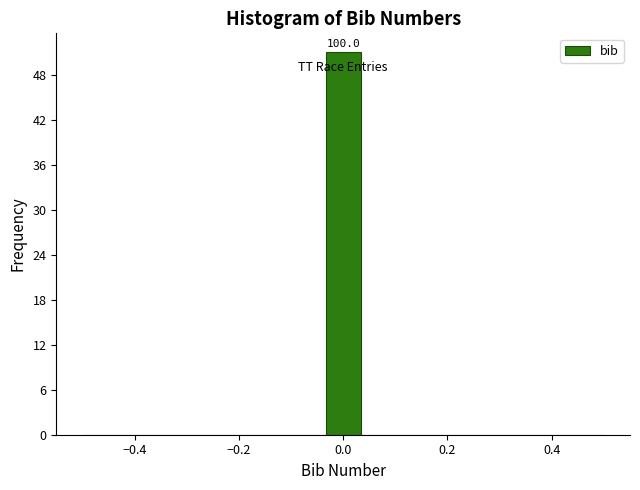

Read against the x-axis, roughly where is the centre of the tallest bar?

0.00